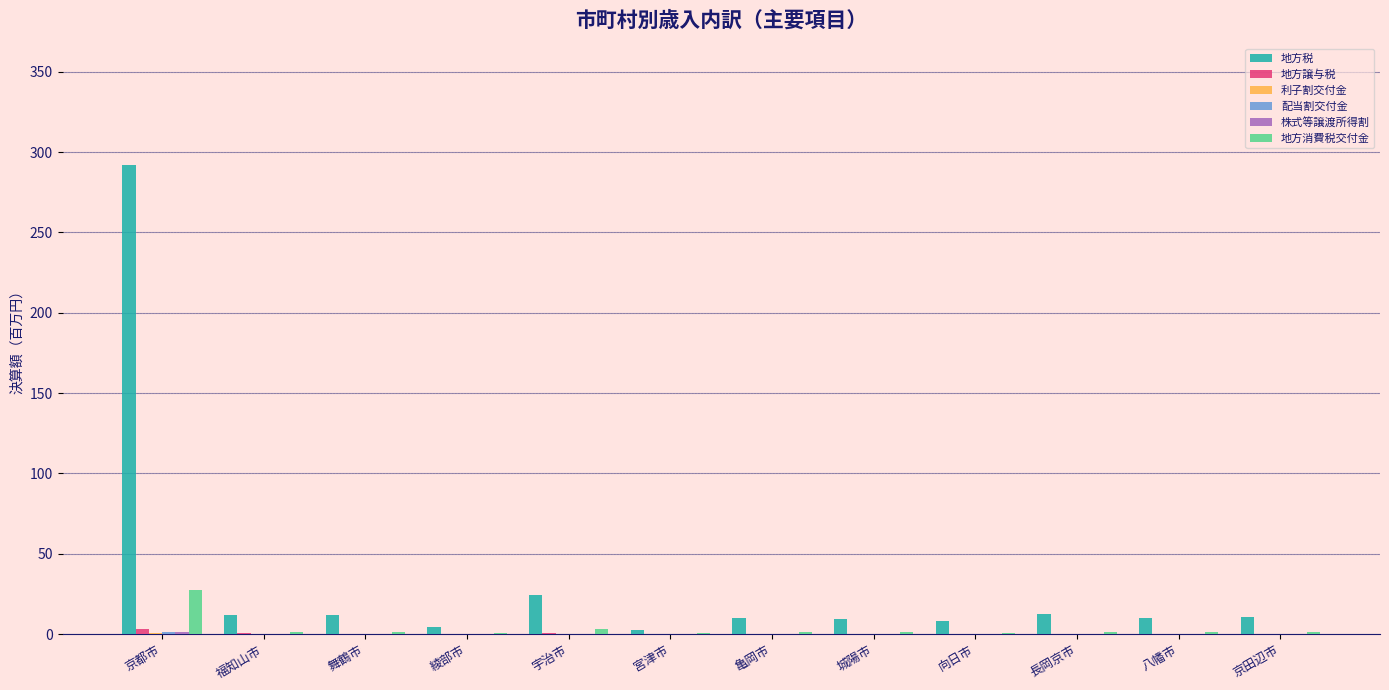

At which category does the chart reach its peak across all series?

京都市